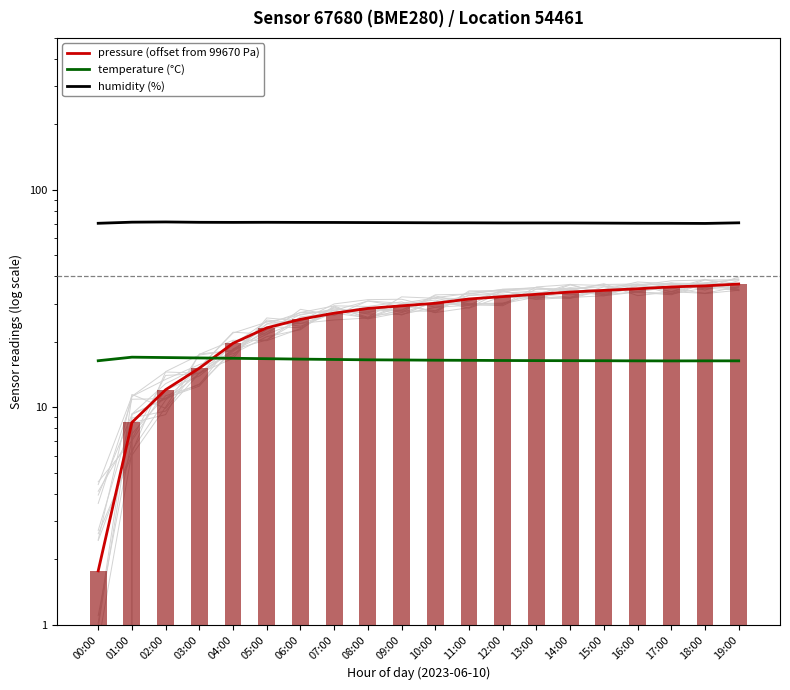

What position from the right is 00:00?

20